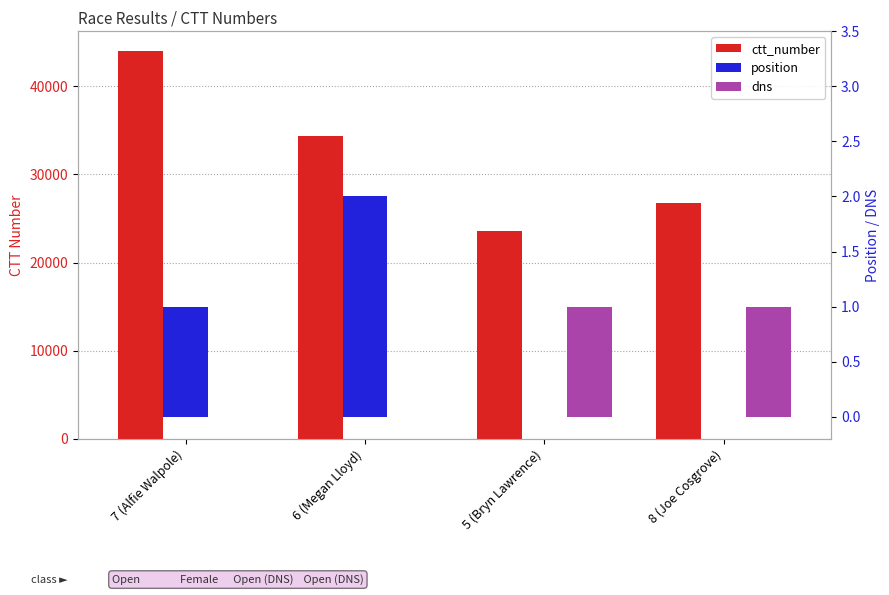

Rank the series by their maximum value, from highest to lowest.

ctt_number, position, dns